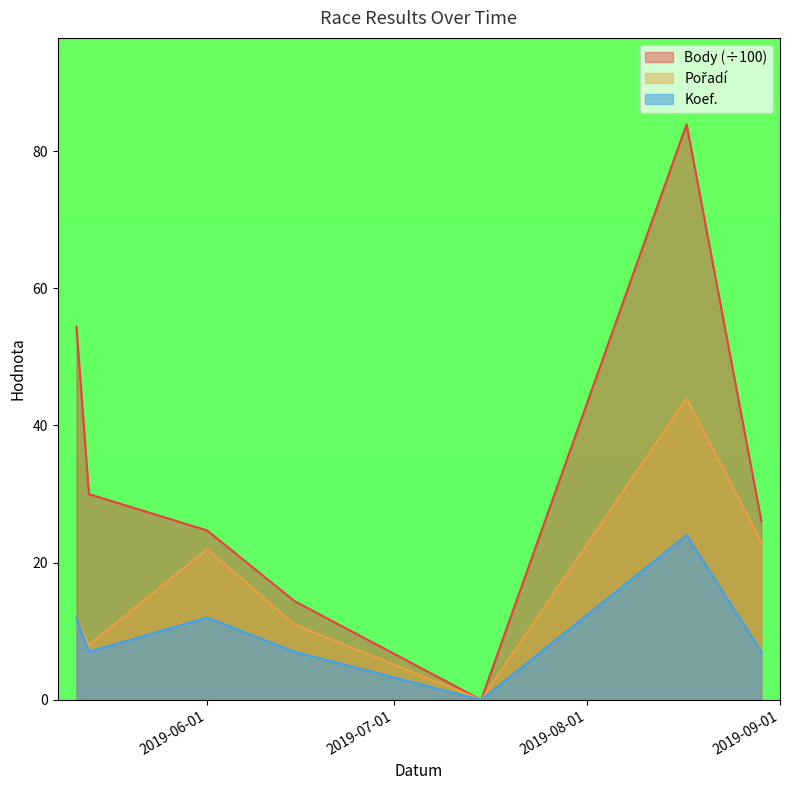

What is the label of the 5th point from the right?

2019-06-01